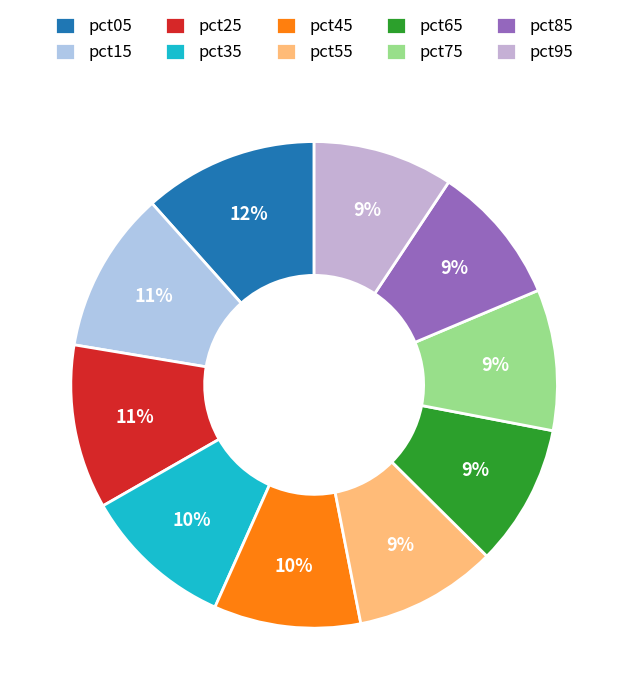

How many slices are in this pie chart?

10